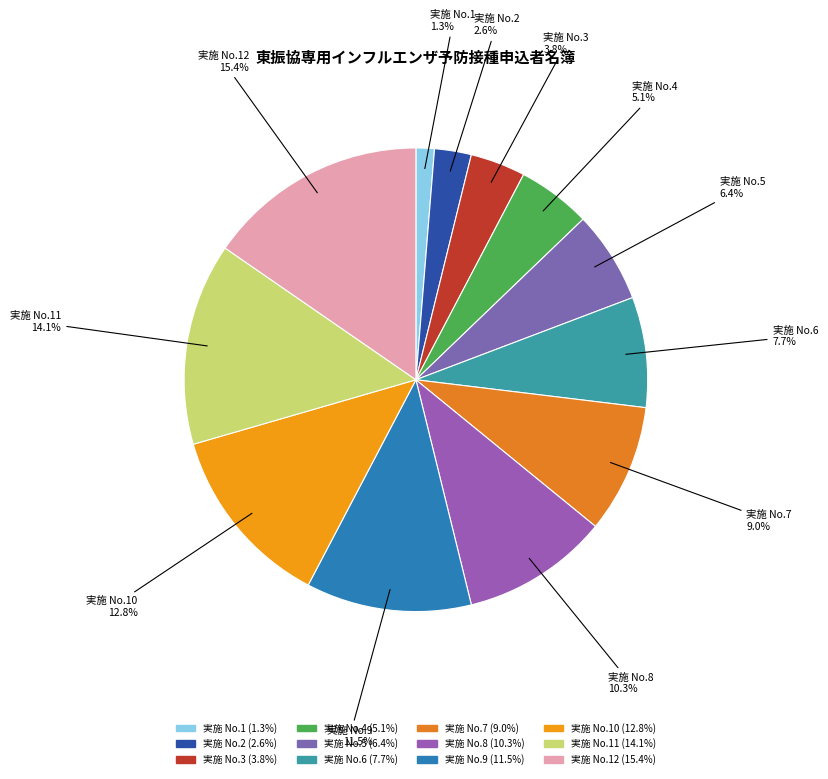

Count the number of slices in the pie.

12